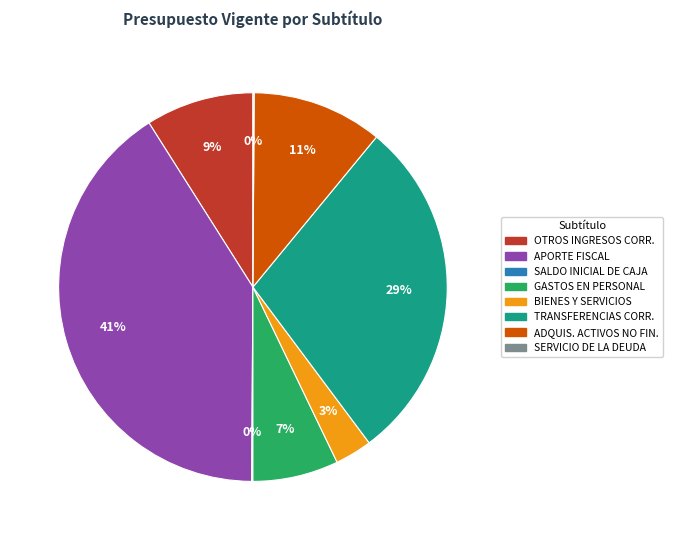

Is there any slice that represents more than half of the pie?

No